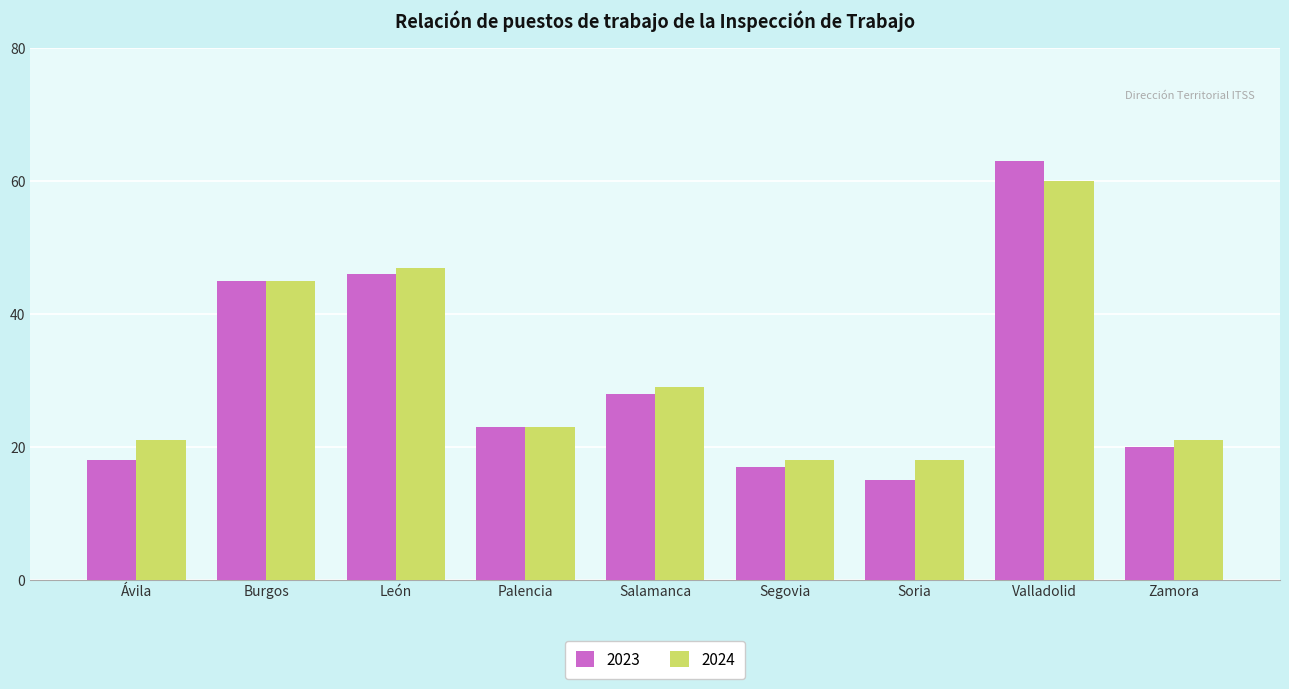

At Salamanca, list the series in order from smallest to largest.

2023, 2024